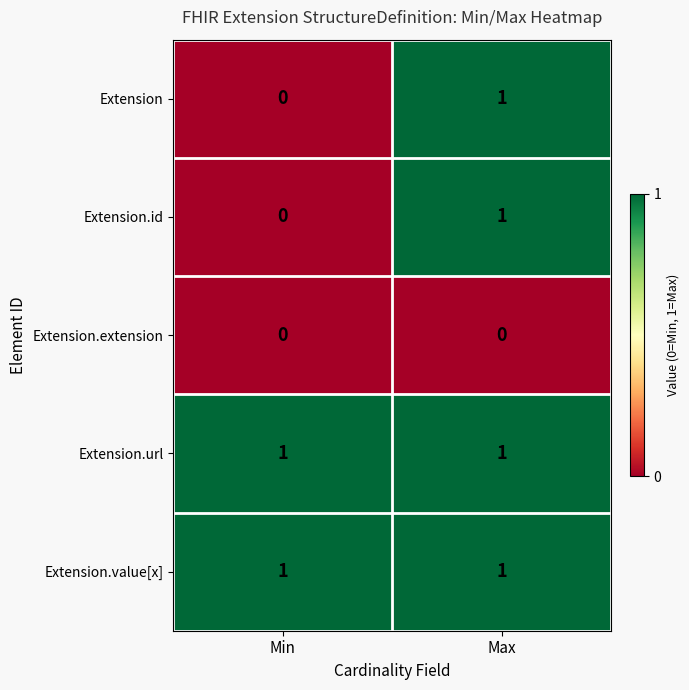

At which category is the sum across all series the highest?

Max